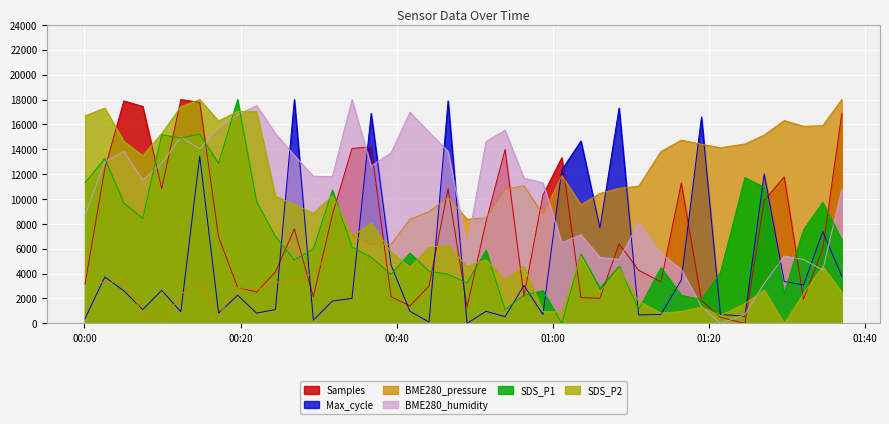

What is the highest value of the SDS_P2 series?

18000.0